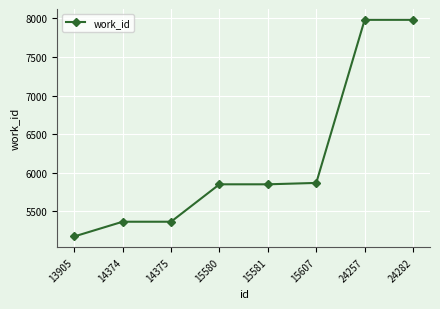

How many series are shown in this chart?

1